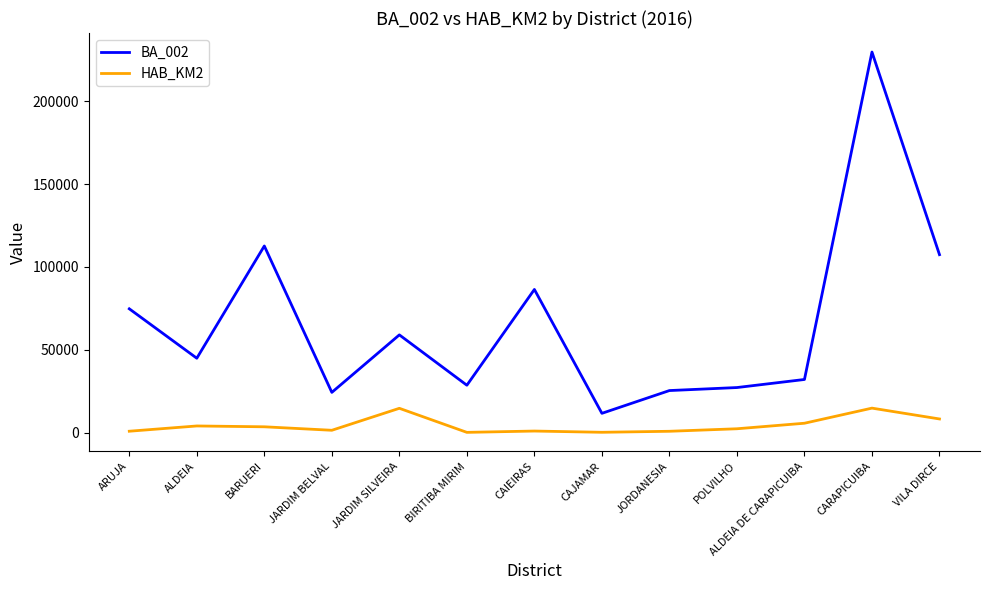

What is the approximate value of HAB_KM2 at POLVILHO, to the nearest 50?

2250